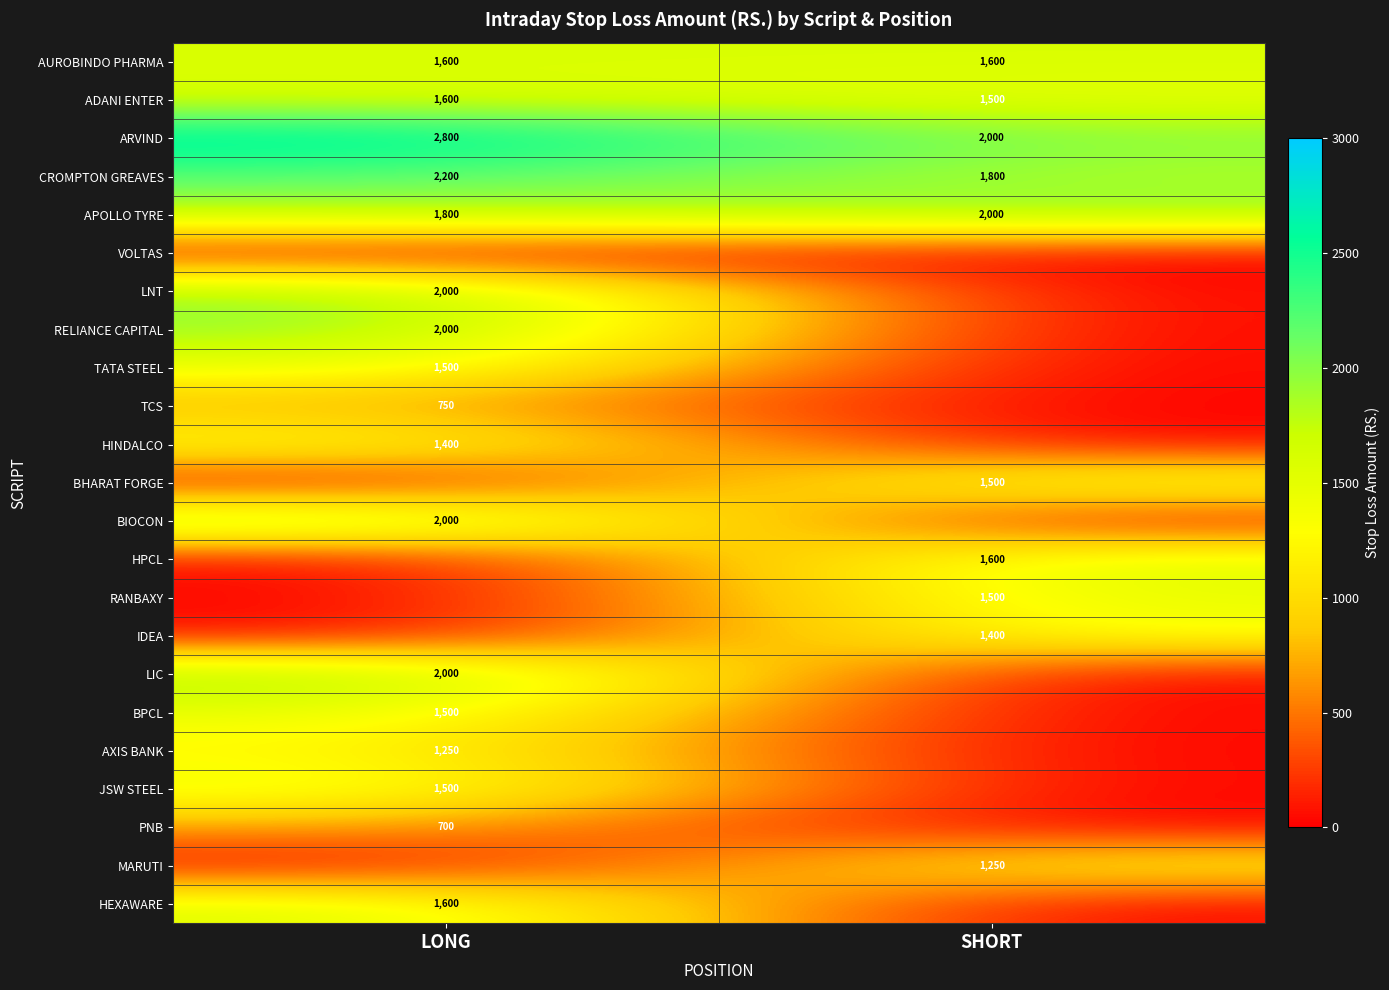

What is the approximate value of ADANI ENTER at SHORT, to the nearest 5?

1500